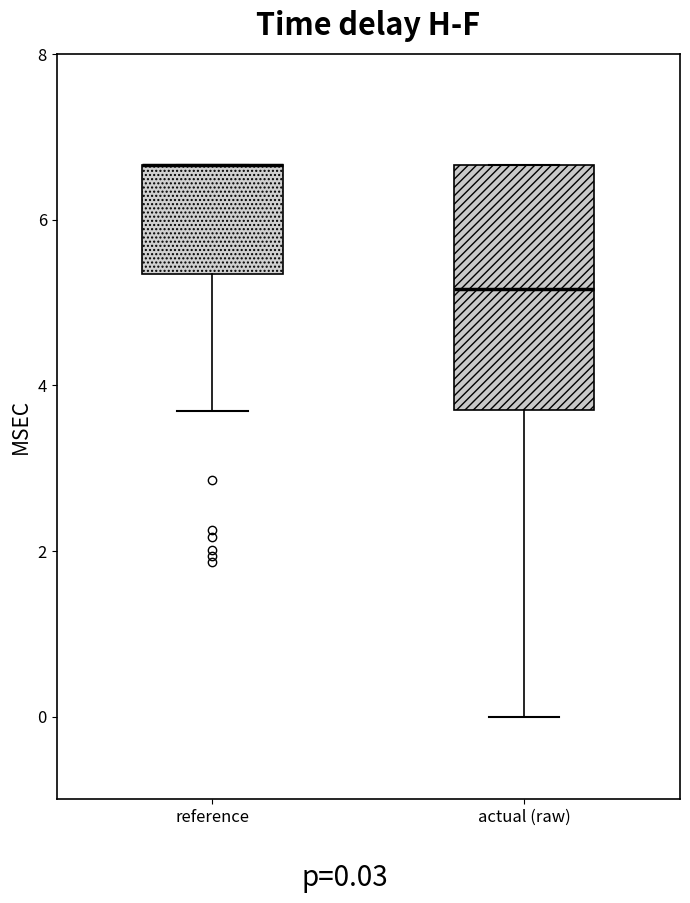

Reading left to right, read every box against the y-axis: the position of its median line, the range the box covers, and the ends of its whiskers. The values are not printed on the chart, so give them approximately, as read against the axis.

reference: median 6.6 (drawn on the box's upper edge), box 5.4 to 6.6, whiskers 3.6 to 6.6
actual (raw): median 5.2, box 3.8 to 6.6, whiskers 0.0 to 6.6